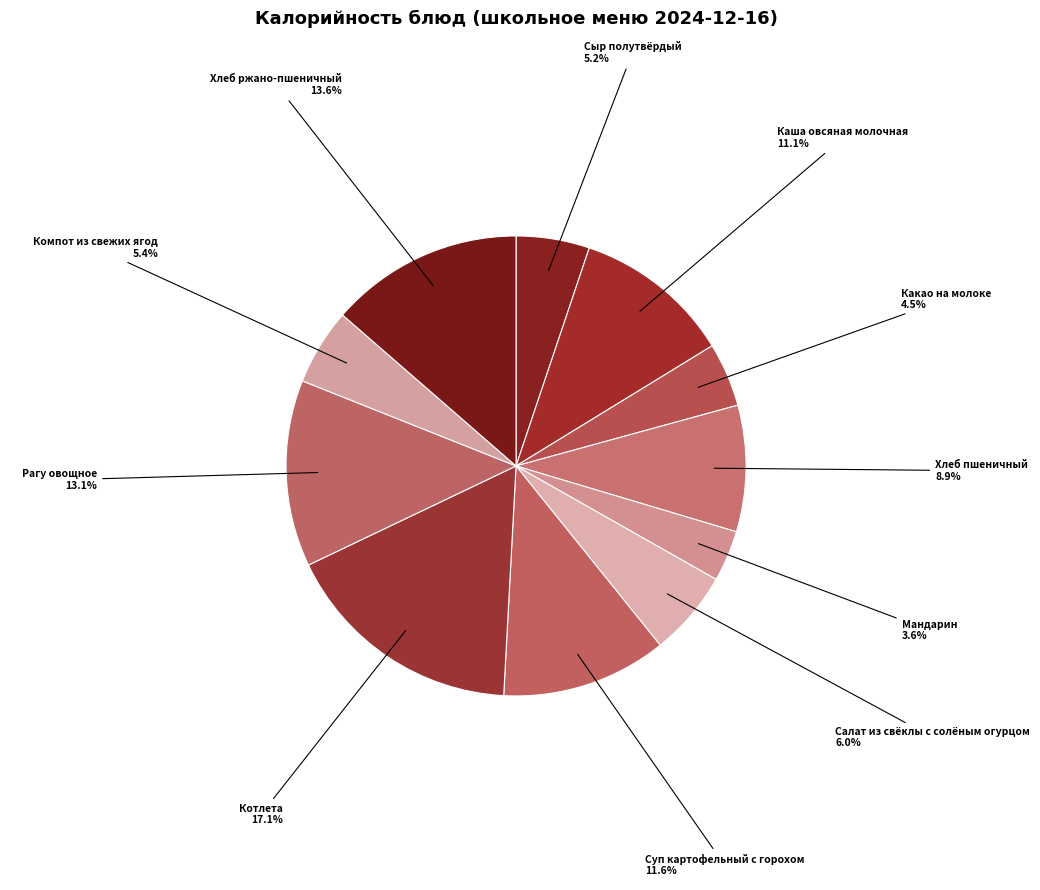

What portion of the pie excludes Хлеб пшеничный?

91.1%